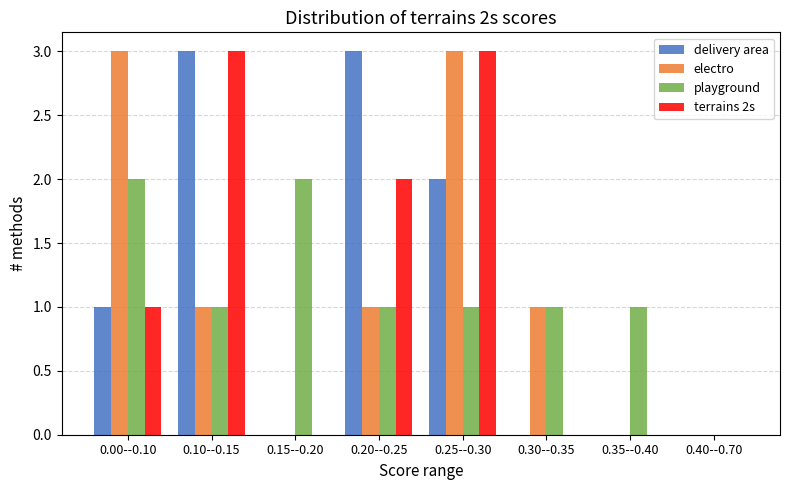

Which series changed the most between 0.25--0.30 and 0.30--0.35?

terrains 2s